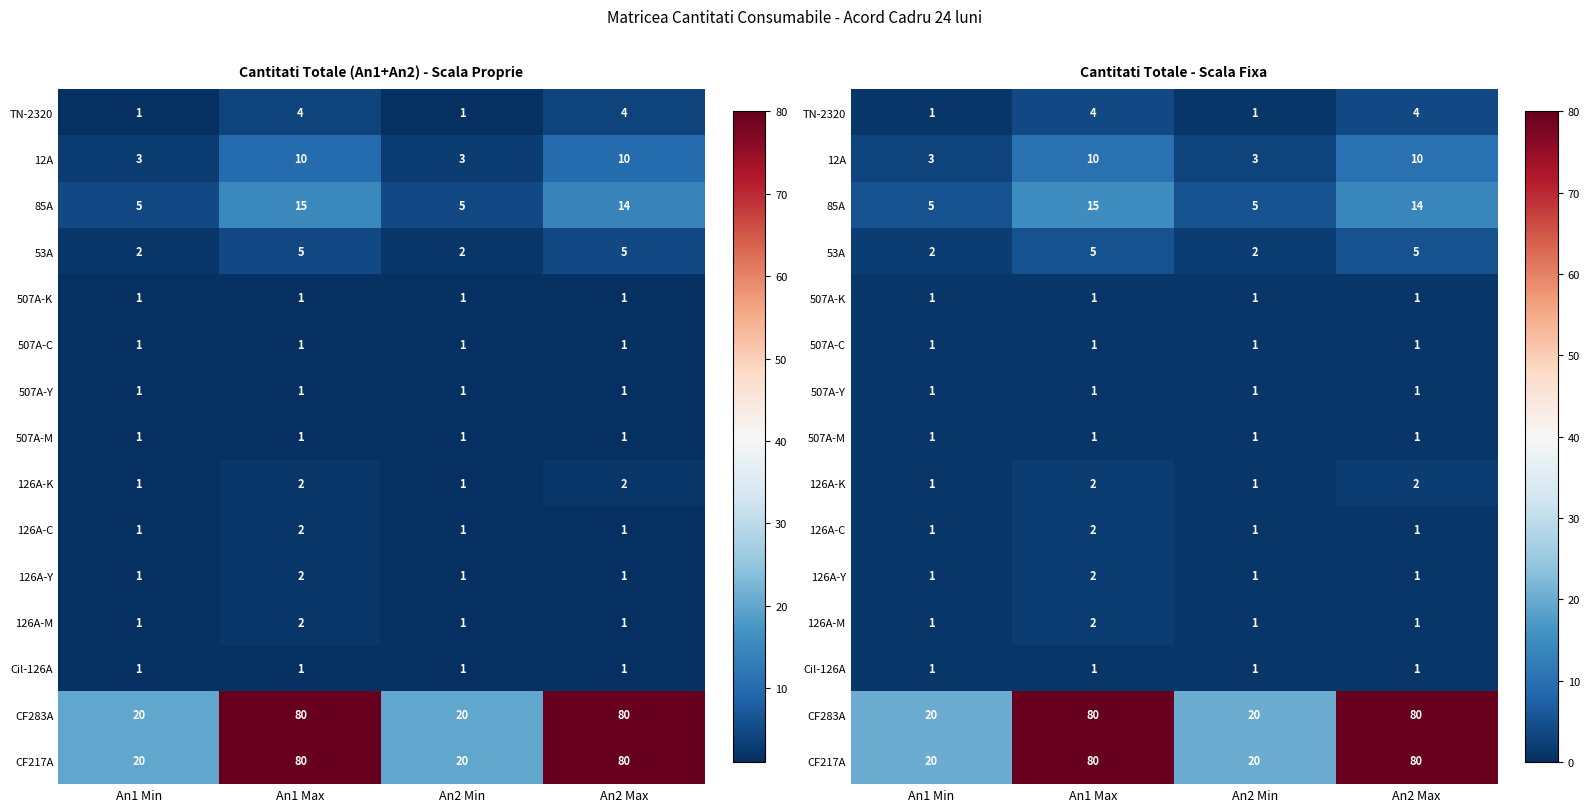

What is the spread (max minus min) of values at An2 Max?

79